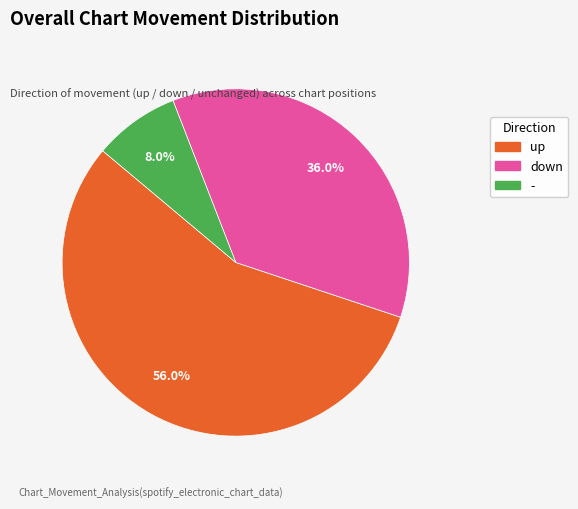

Which category has the biggest portion of the pie?

up